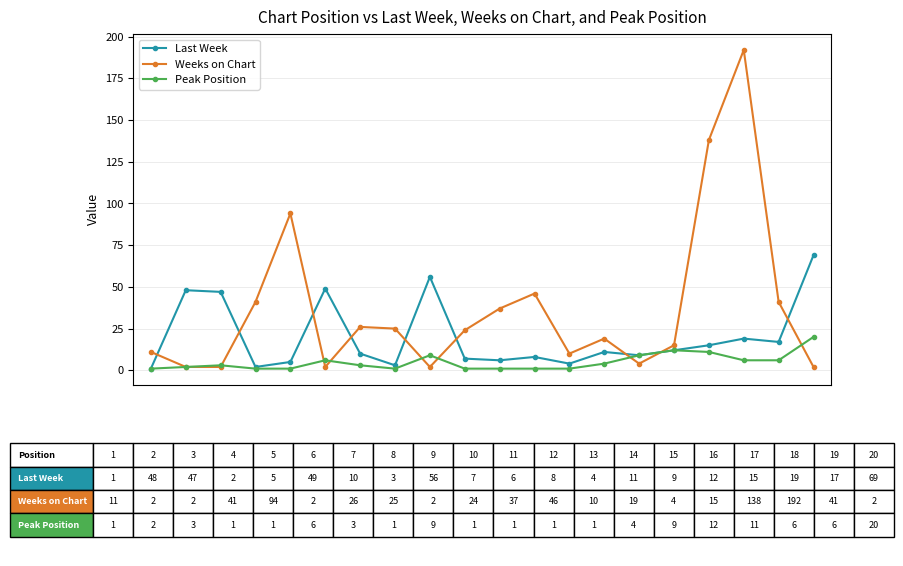

What is the maximum value for Last Week?

69